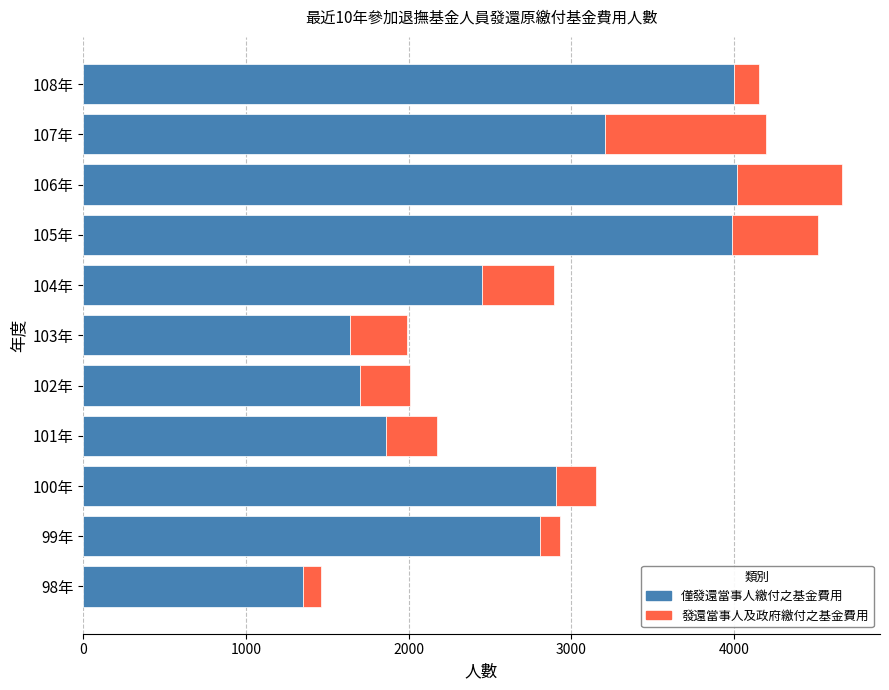

What is the difference between the maximum and minimum values in the 僅發還當事人繳付之基金費用 series?

2665